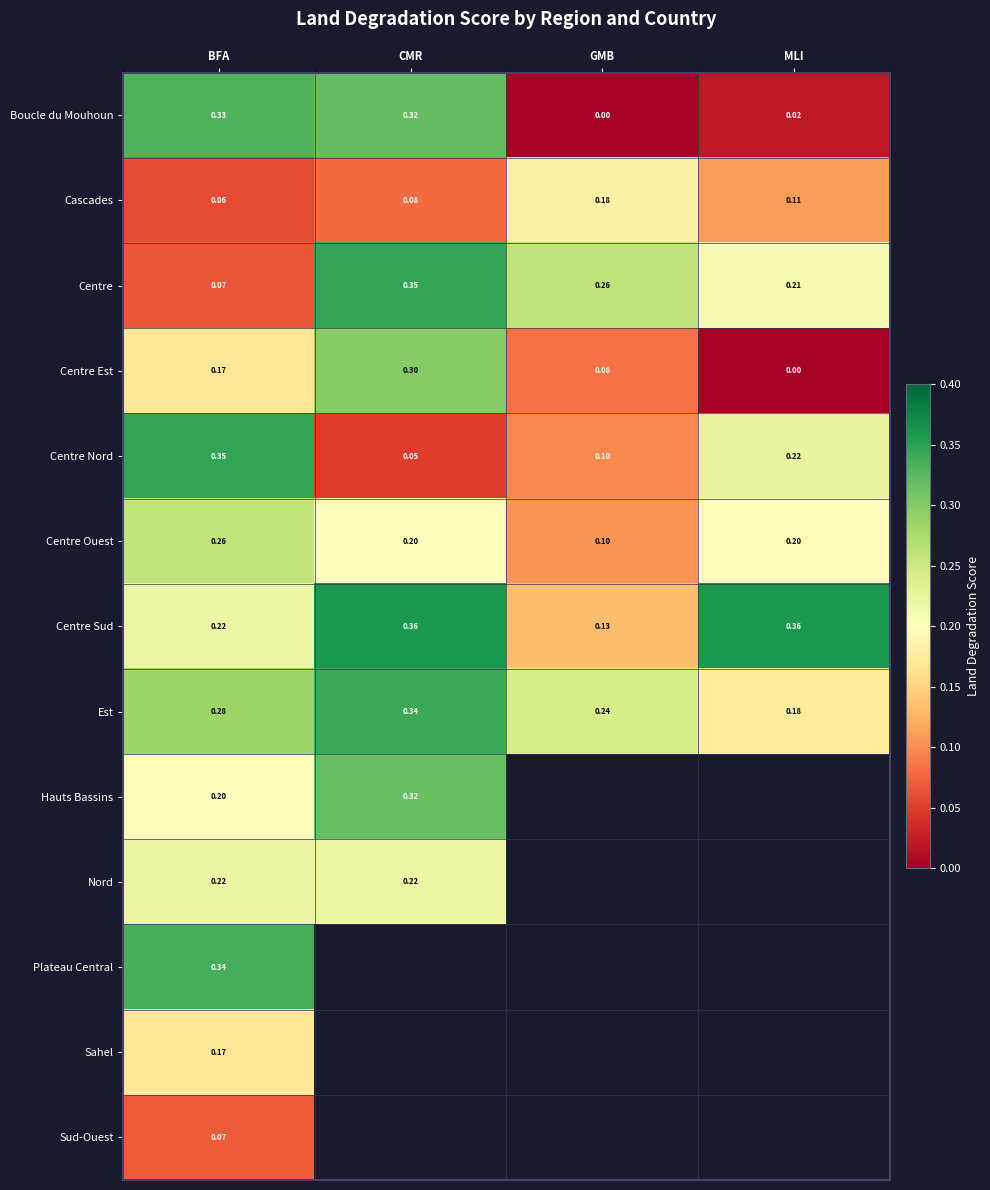

Count the number of categories in the chart.

4